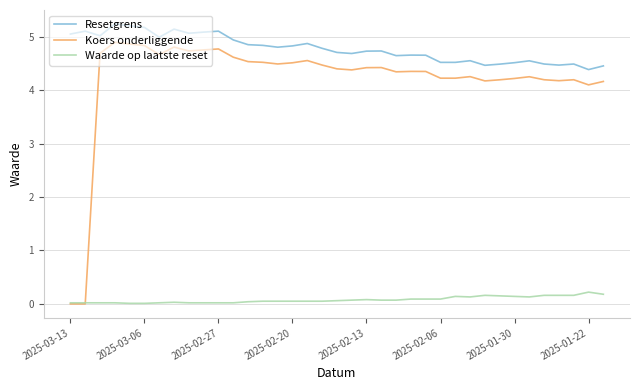

What is the difference between the maximum and minimum values in the Koers onderliggende series?

4.9